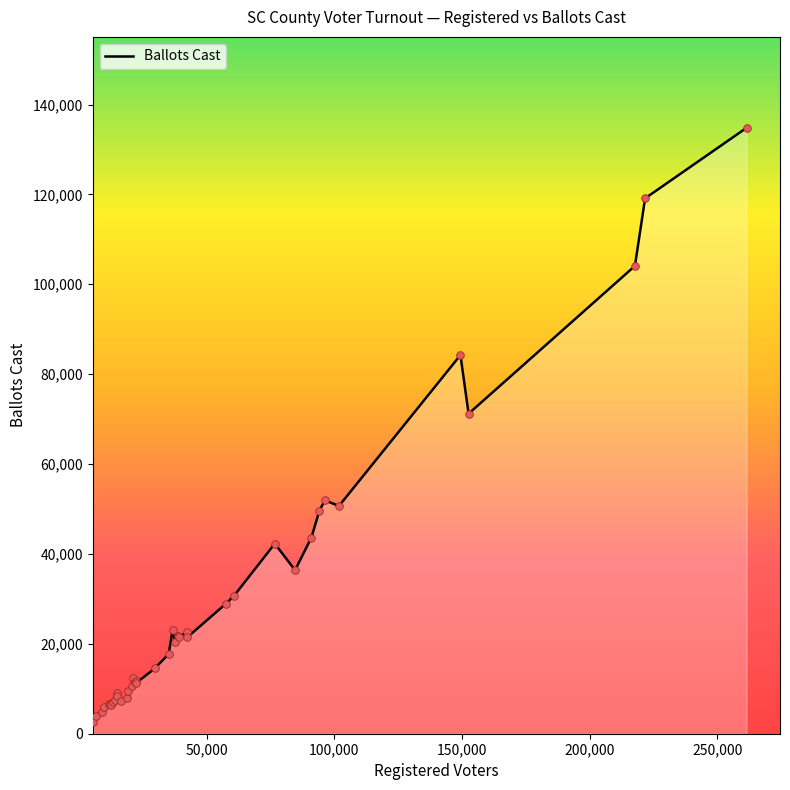

What is the maximum value shown in the chart?

134824